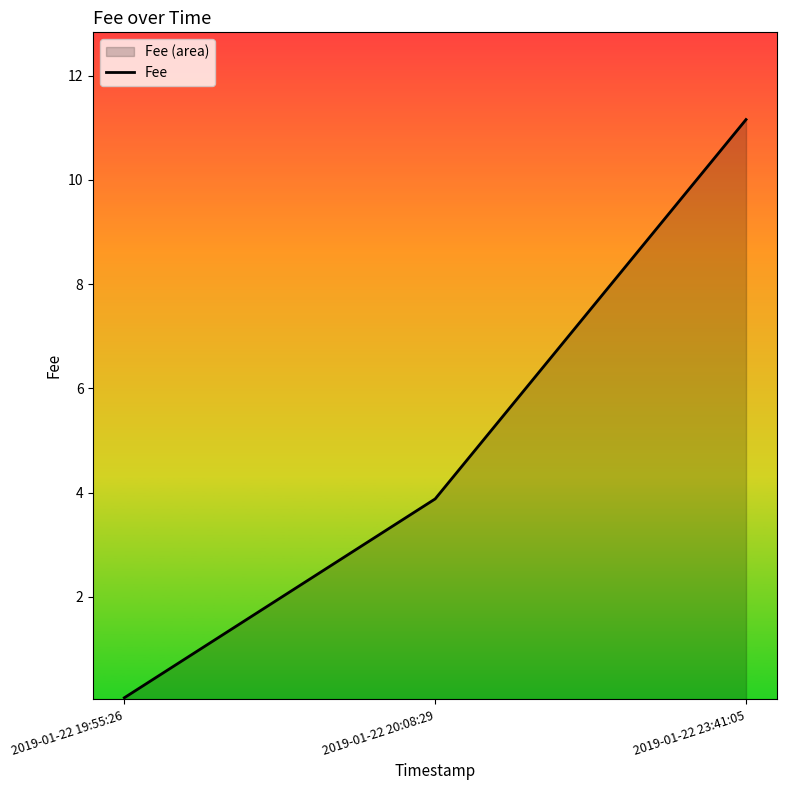

Reading right to left, what are all the values shown in this chart?

2019-01-22 23:41:05=11.2	2019-01-22 20:08:29=3.9	2019-01-22 19:55:26=0.1